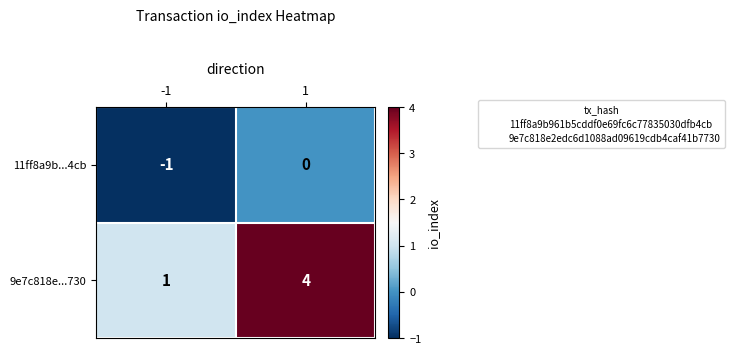

List the series in order of their overall mean, lowest first.

11ff8a9b...4cb, 9e7c818e...730